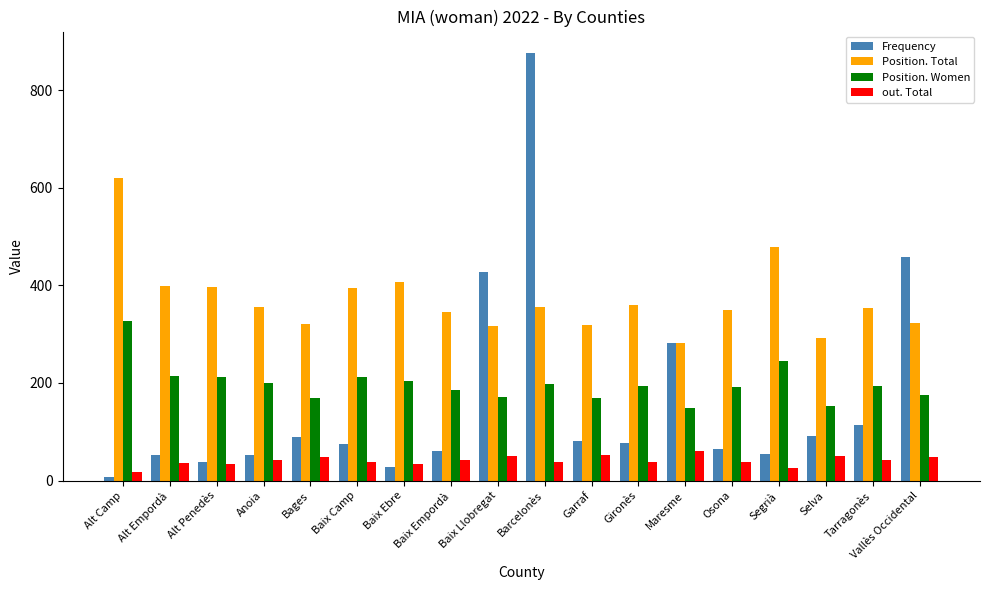

Count the number of categories in the chart.

18